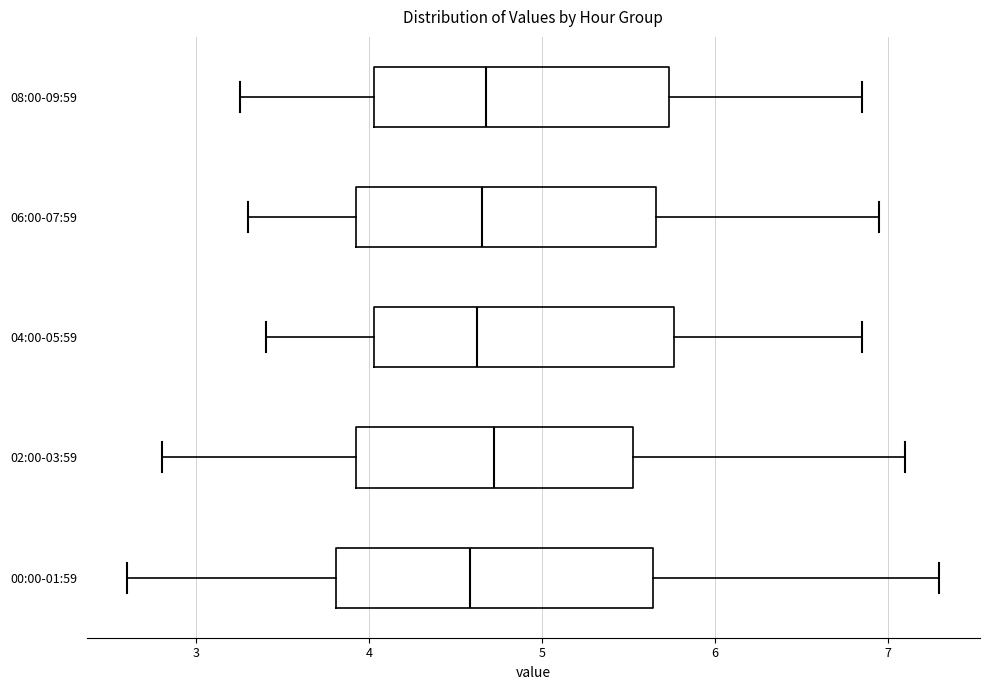

Reading bottom to top, read every box against the x-axis: the position of its median line, the range the box covers, and the ends of its whiskers. The values are not printed on the chart, so give them approximately, as read against the axis.

00:00-01:59: median 4.6, box 3.8 to 5.6, whiskers 2.6 to 7.3
02:00-03:59: median 4.7, box 3.9 to 5.5, whiskers 2.8 to 7.1
04:00-05:59: median 4.6, box 4.0 to 5.8, whiskers 3.4 to 6.9
06:00-07:59: median 4.7, box 3.9 to 5.7, whiskers 3.3 to 7.0
08:00-09:59: median 4.7, box 4.0 to 5.7, whiskers 3.3 to 6.9